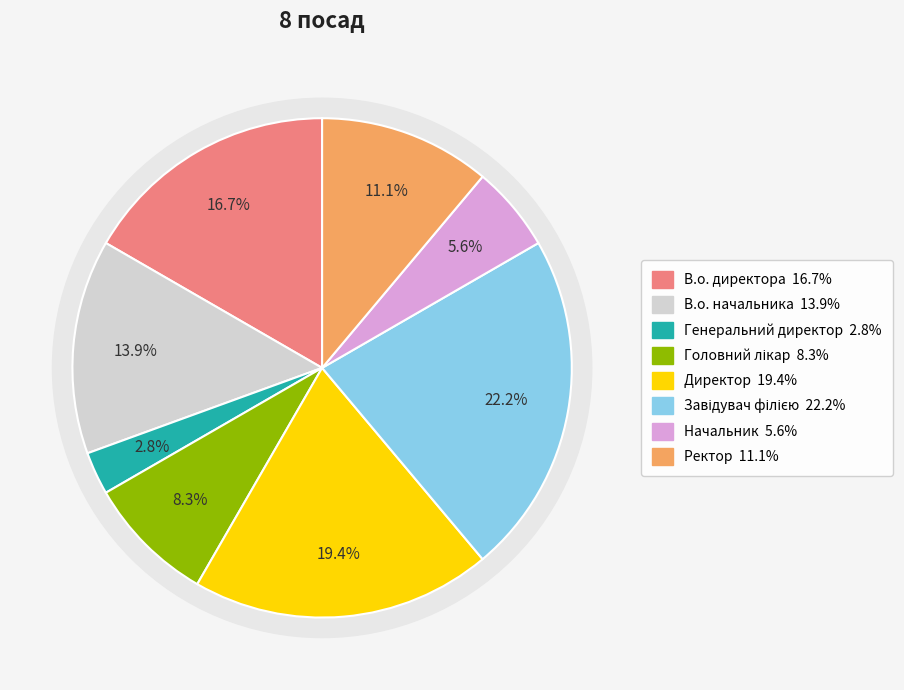

To the nearest percent, what percentage of the pie is Начальник?

6%